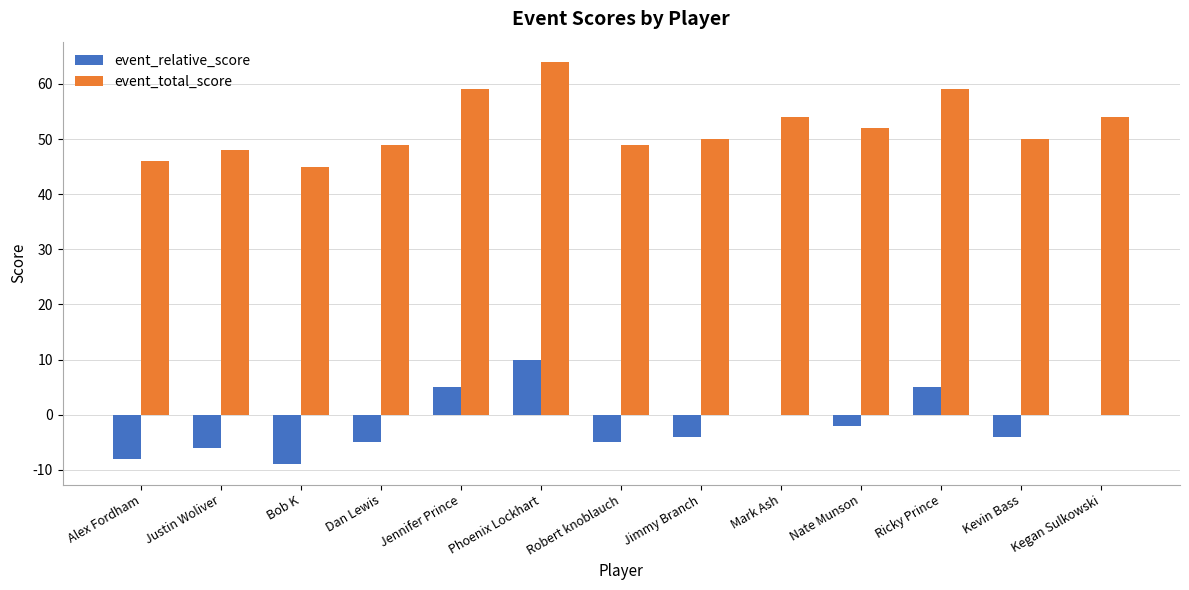

How many categories are shown in the chart?

13